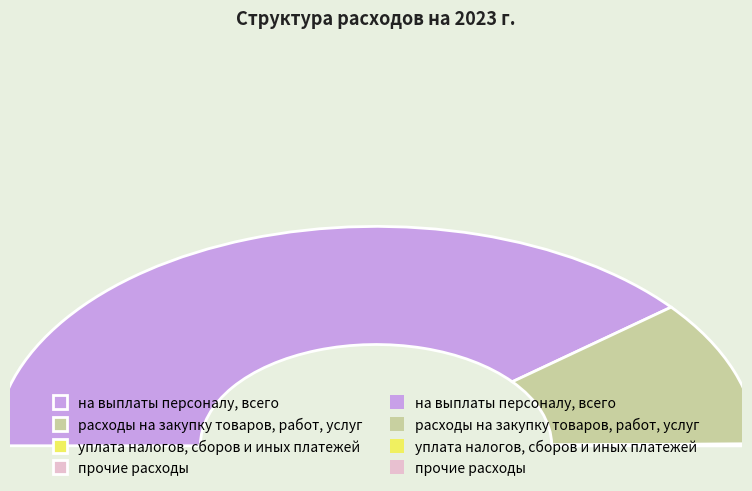

Combined, what portion of the pie is уплата налогов, сборов и иных платежей and прочие расходы?

0.3%